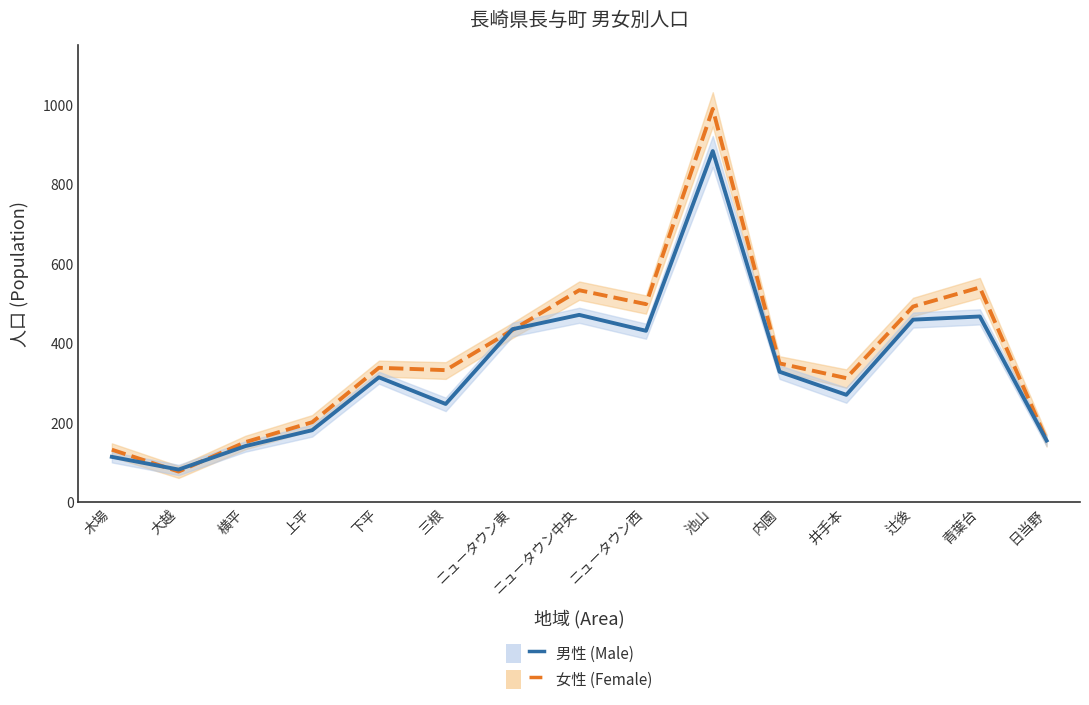

What are all the series names shown in the legend?

女性 (Female), 男性 (Male)